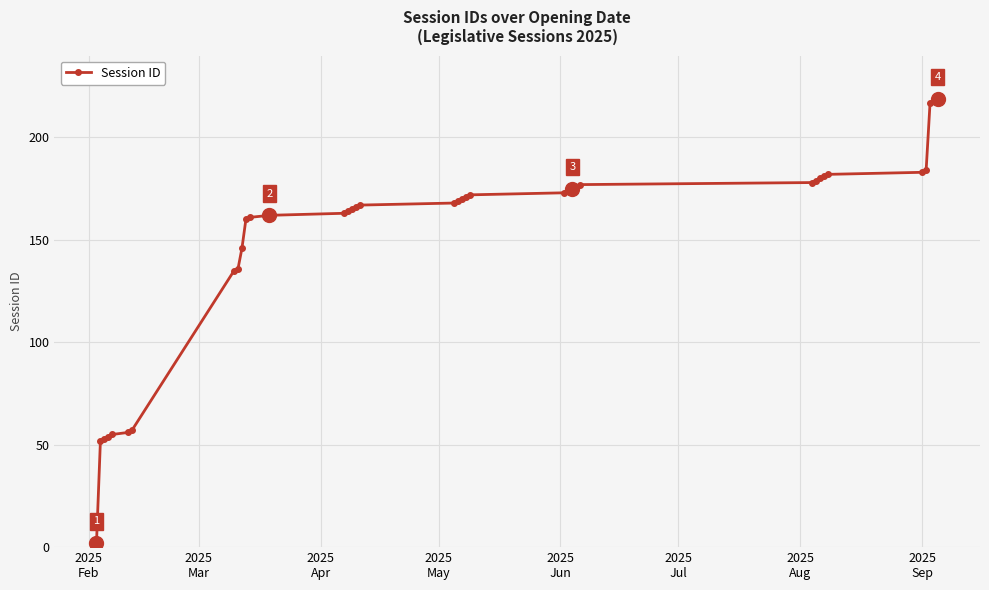

Reading right to left, extract all data points from this chart.

219	218	217	184	183	182	181	180	179	178	177	176	175	174	173	172	171	170	169	168	167	166	165	164	163	162	161	160	146	136	135	57	56	55	54	53	52	2